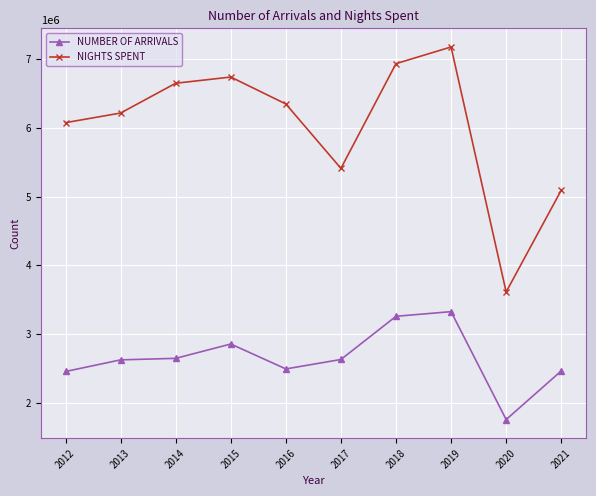

What are all the series names shown in the legend?

NUMBER OF ARRIVALS, NIGHTS SPENT